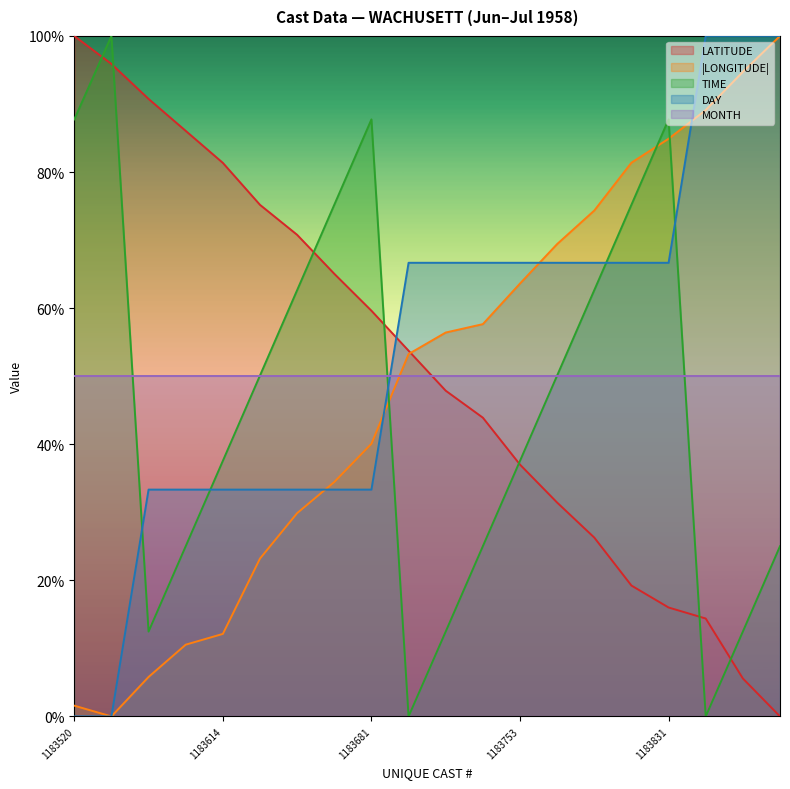

At which category is the sum across all series the highest?

1183831